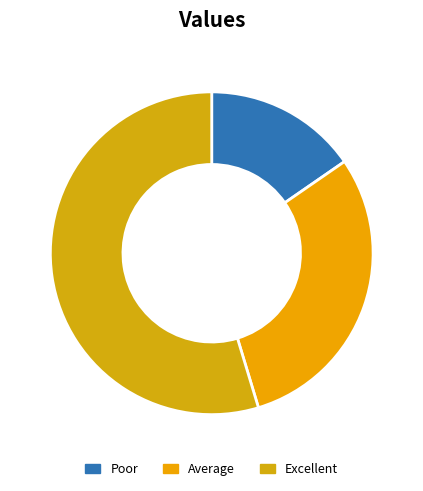

Is there any slice that represents more than half of the pie?

Yes